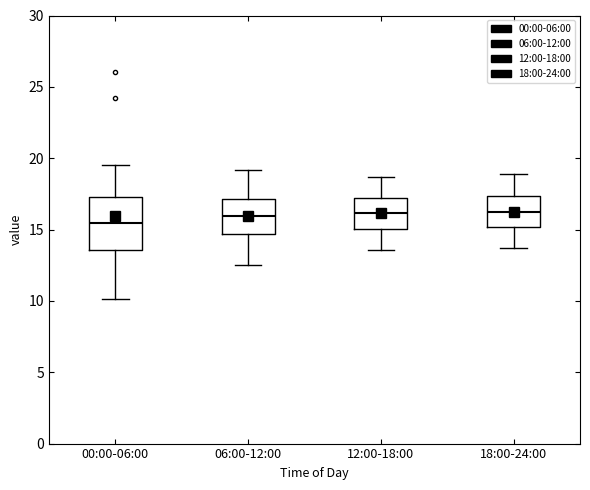

Reading left to right, read every box against the y-axis: the position of its median line, the range the box covers, and the ends of its whiskers. The values are not printed on the chart, so give them approximately, as read against the axis.

00:00-06:00: median 15.5, box 13.5 to 17.5, whiskers 10.0 to 19.5
06:00-12:00: median 16.0, box 14.5 to 17.0, whiskers 12.5 to 19.0
12:00-18:00: median 16.0, box 15.0 to 17.0, whiskers 13.5 to 18.5
18:00-24:00: median 16.5, box 15.0 to 17.5, whiskers 13.5 to 19.0